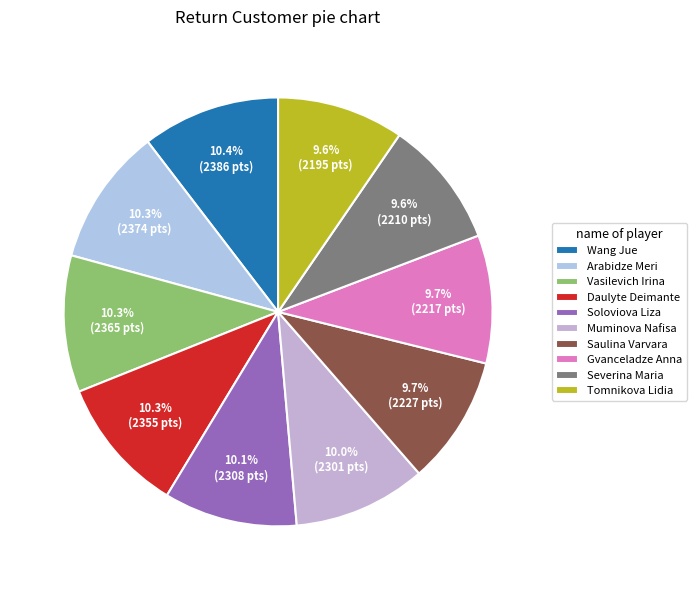

How many segments does this pie chart have?

10